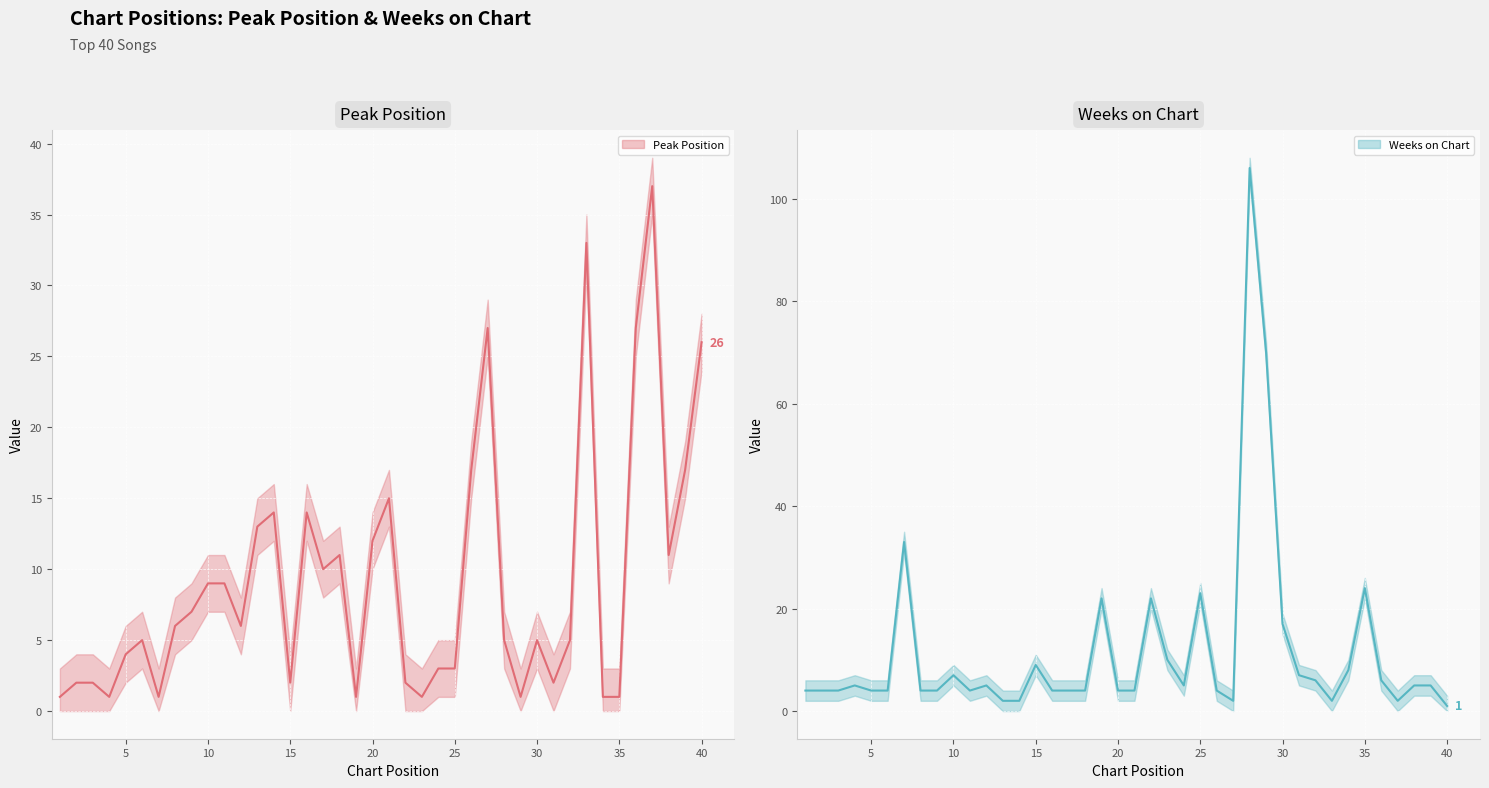

How many intersections are there between Weeks on Chart (line) and Peak Position (line)?

12